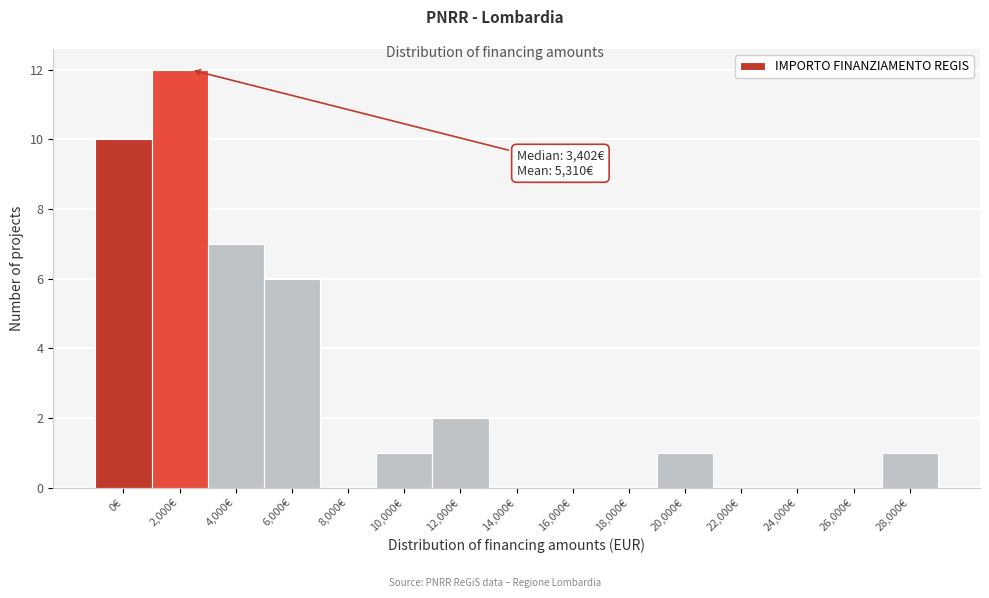

Reading left to right, extract all data points from this chart.

0€=10	2,000€=12	4,000€=7	6,000€=6	8,000€=0	10,000€=1	12,000€=2	14,000€=0	16,000€=0	18,000€=0	20,000€=1	22,000€=0	24,000€=0	26,000€=0	28,000€=1